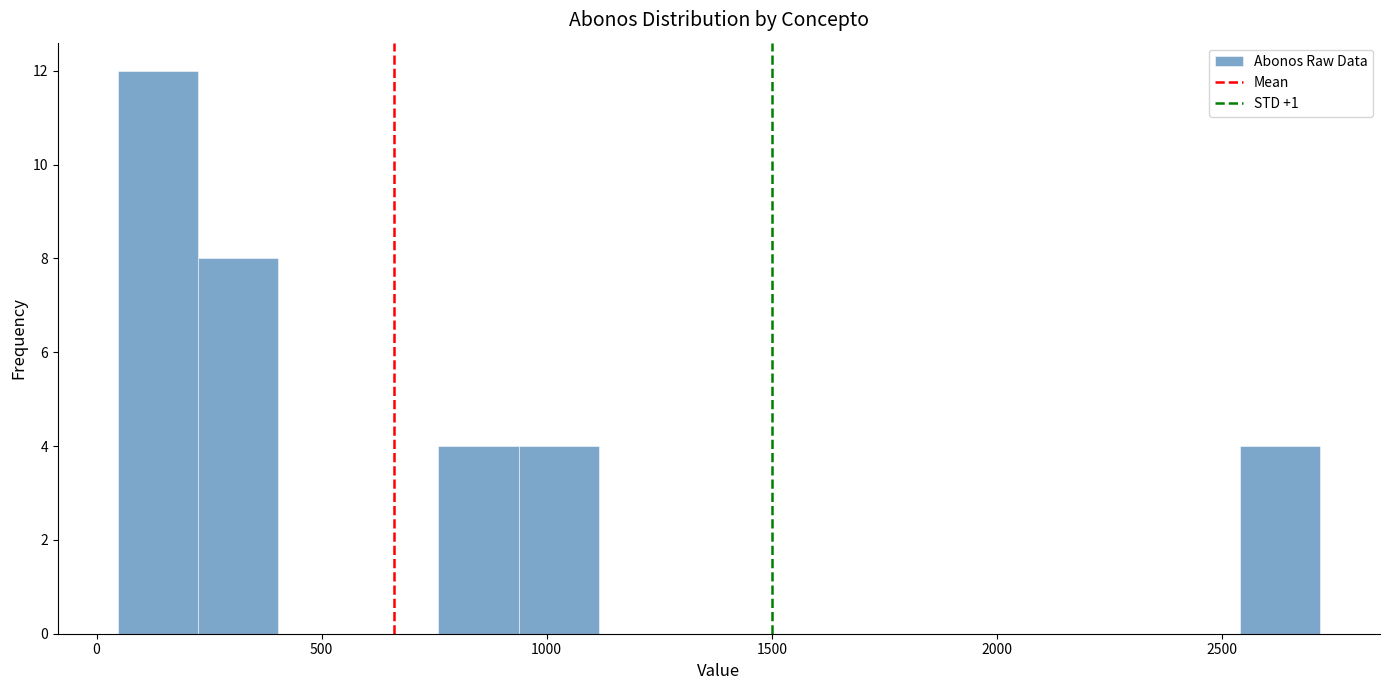

Around what value on the x-axis is the tallest bar? Give the approximate position of its centre, as read against the axis.

150